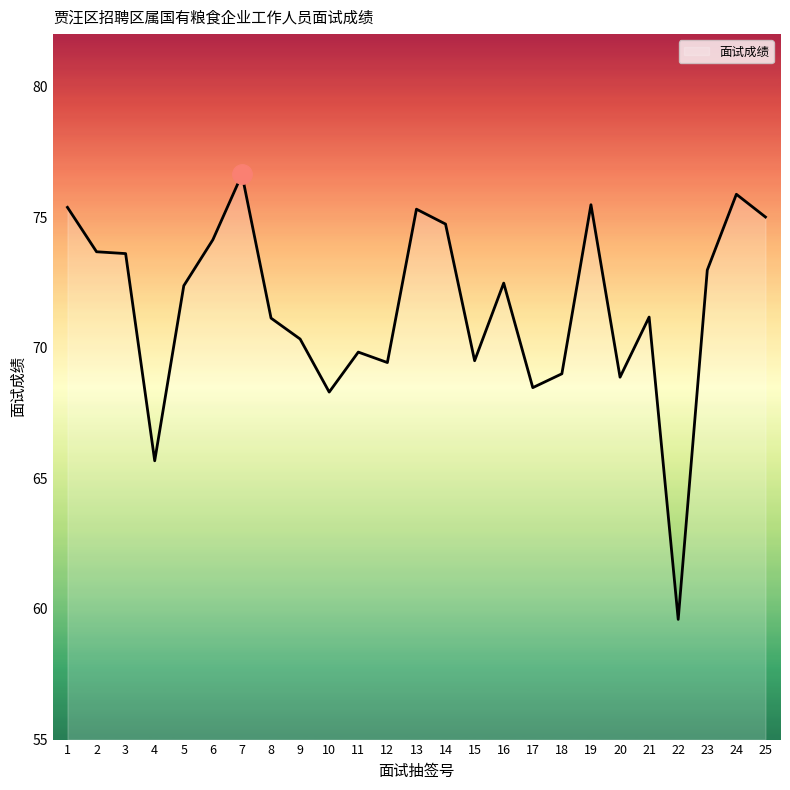

What is the sum of all values?

1788.9